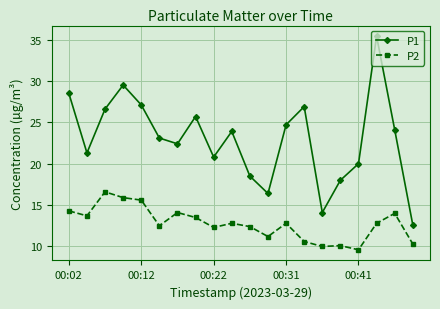

True or false: P1 has more than 1 interior local peaks.

True